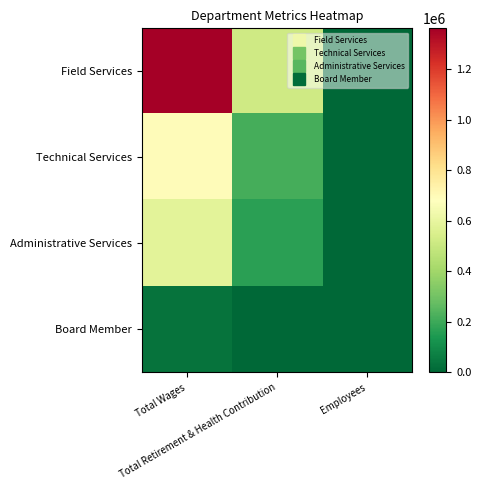

At which category is the sum across all series the highest?

Total Wages